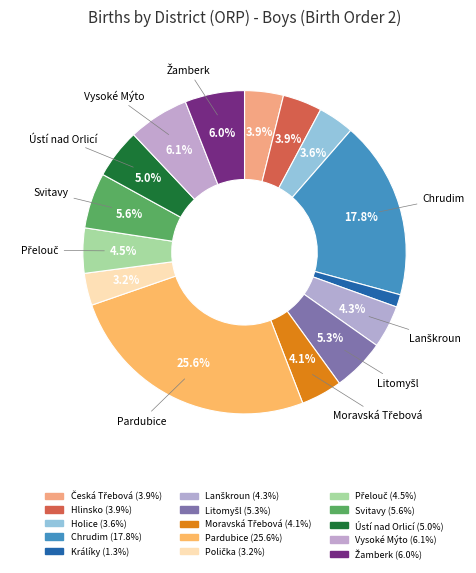

Which slice is the largest?

Pardubice